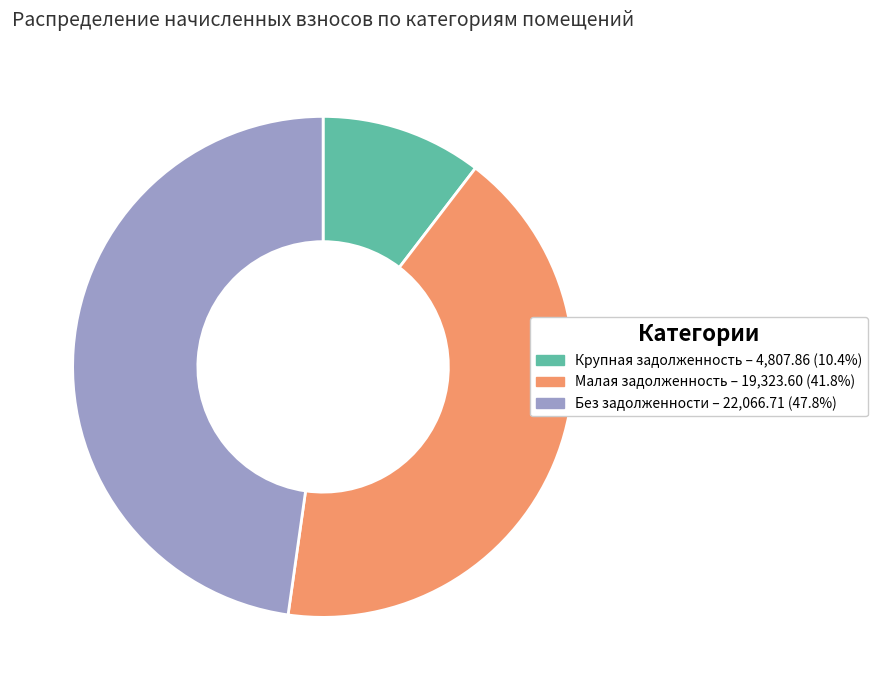

Is there any slice that represents more than half of the pie?

No